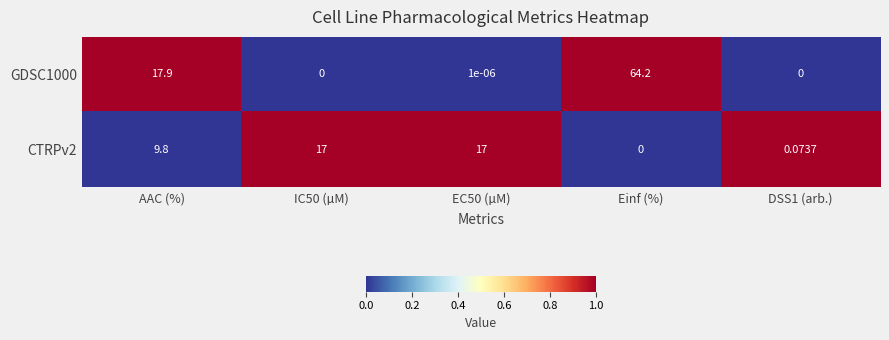

At which category is the sum across all series the highest?

Einf (%)